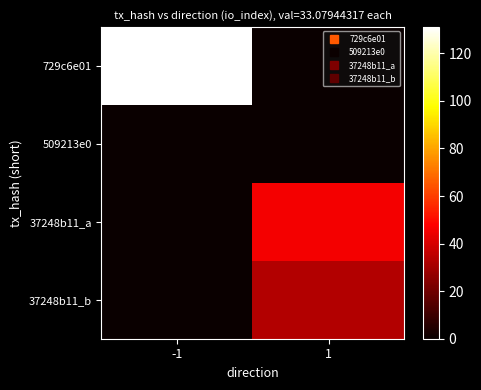

Reading left to right, list all the values displayed in this chart.

729c6e01: -1=131	1=0
509213e0: -1=0	1=0
37248b11_a: -1=0	1=46
37248b11_b: -1=0	1=33